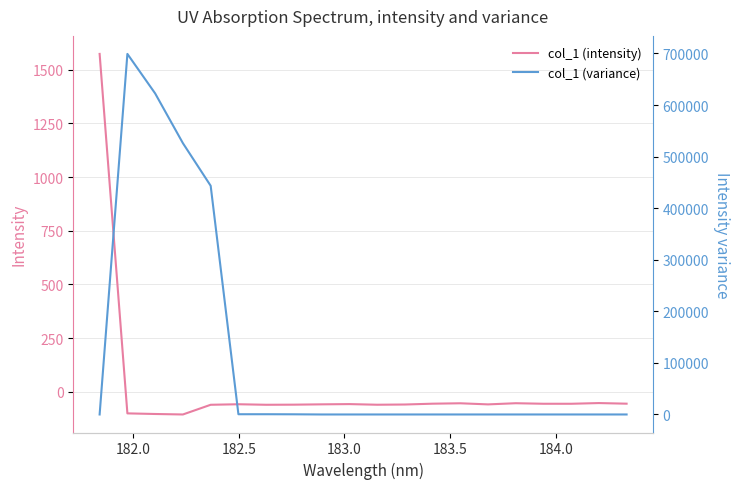

In col_1 (variance), how many points are lower than both neighbors (excluding endpoints)?

4